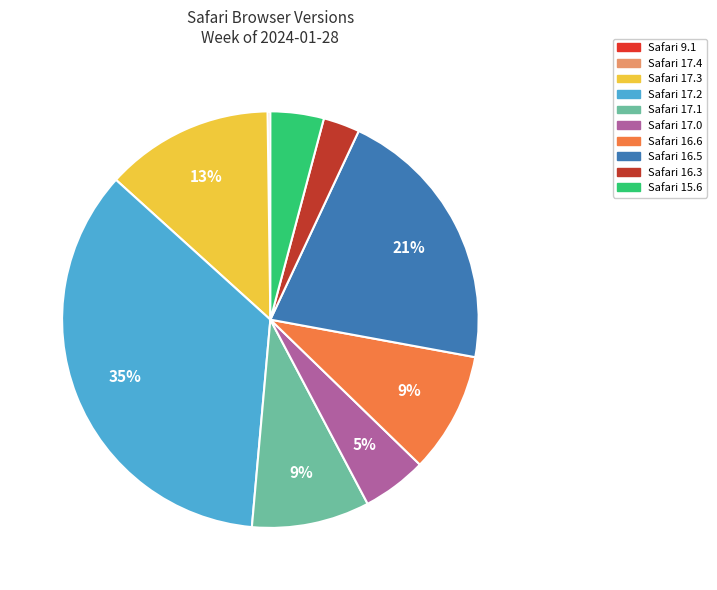

What percentage is the Safari 16.3 slice, to the nearest percent?

3%